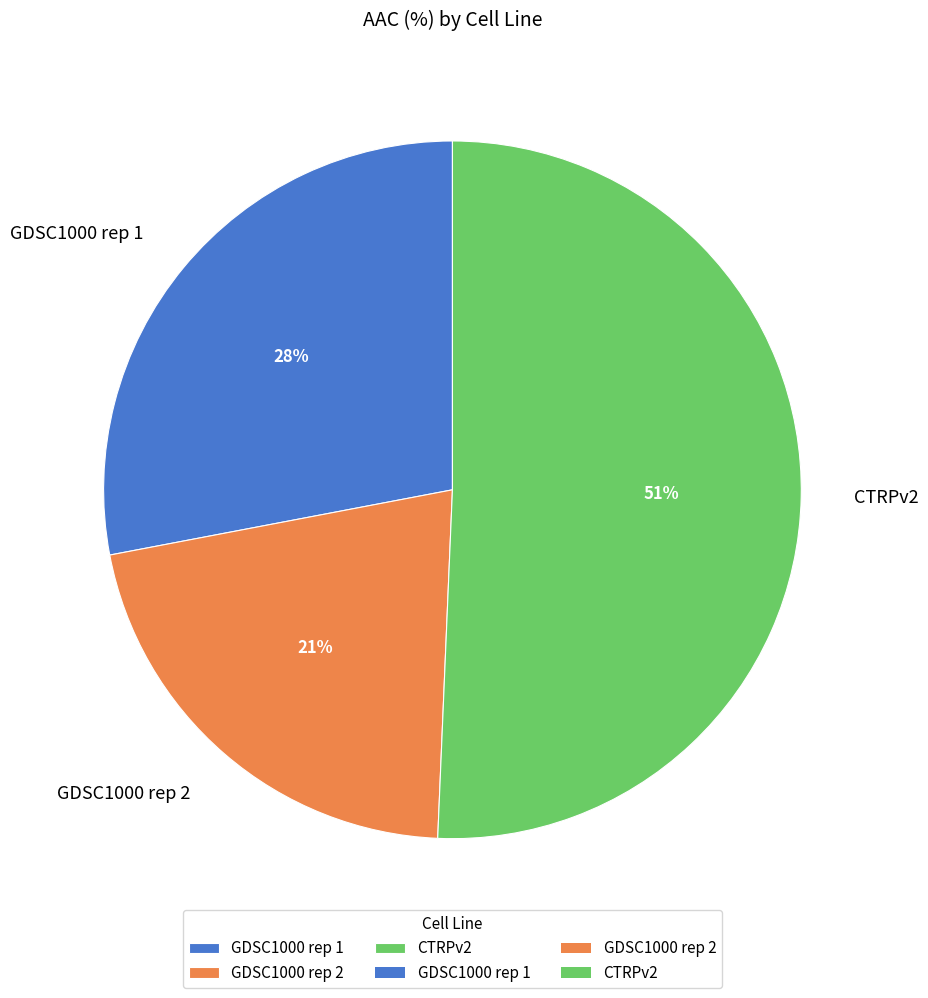

What is the ratio of the value at GDSC1000 rep 1 to the value at GDSC1000 rep 2?

1.3